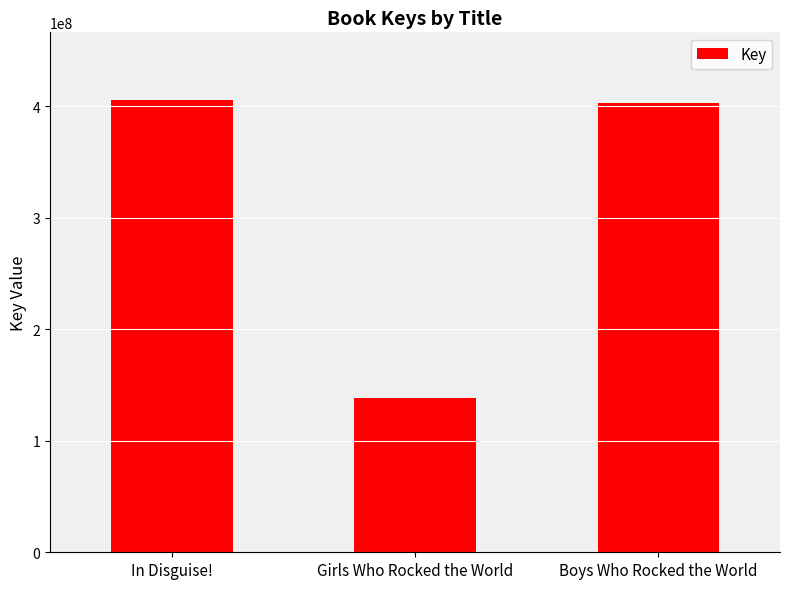

What is the change in value from Girls Who Rocked the World to Boys Who Rocked the World?

+264467193